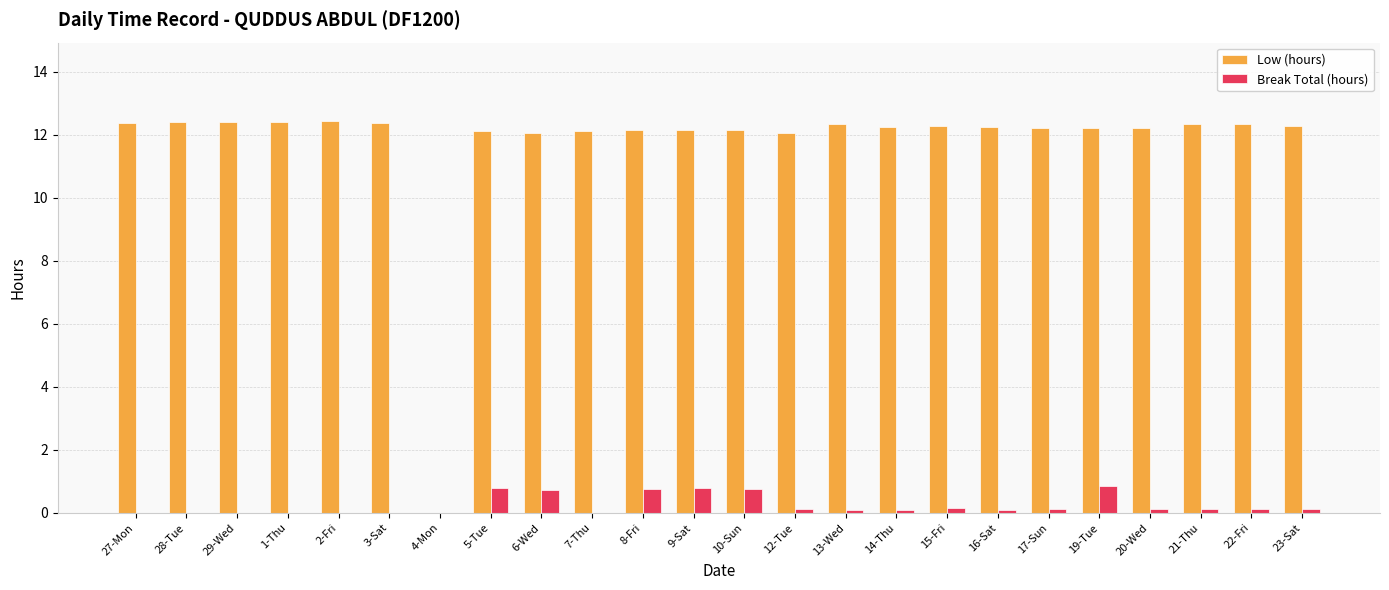

What is the sum of all Break Total (hours) values?

5.8